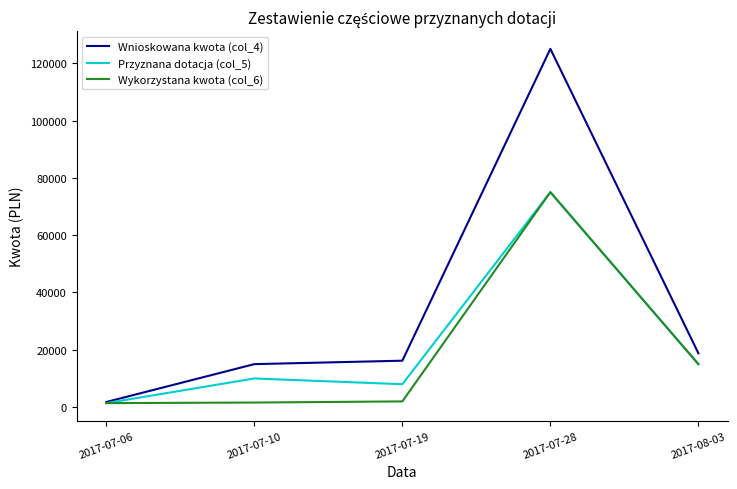

What is the sum of the Przyznana dotacja (col_5) values at 2017-08-03 and 2017-07-06?

16400